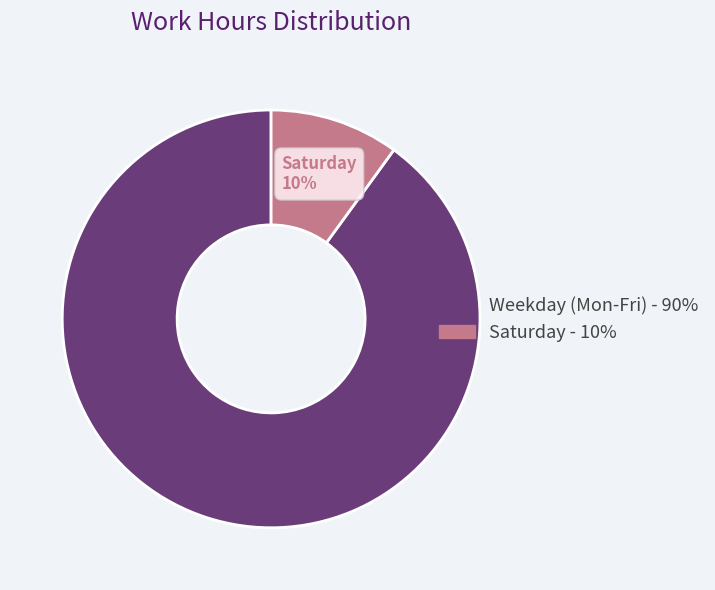

To the nearest percent, what is the average slice percentage?

50%